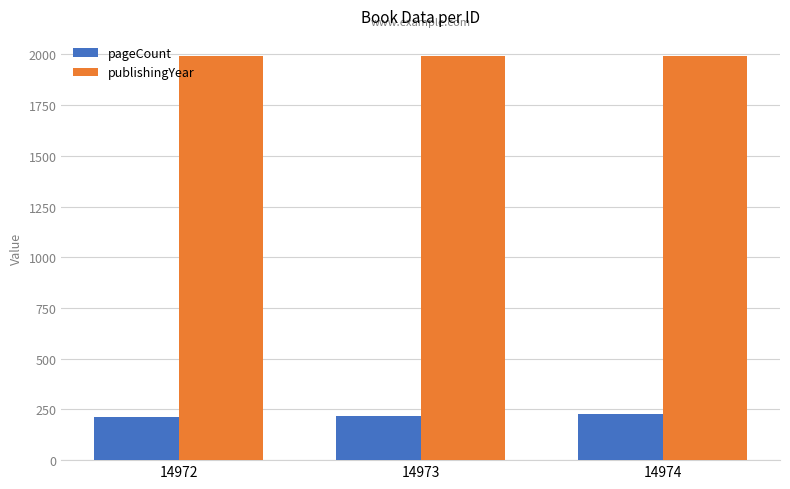

What is the approximate value of publishingYear at 14973?

1992